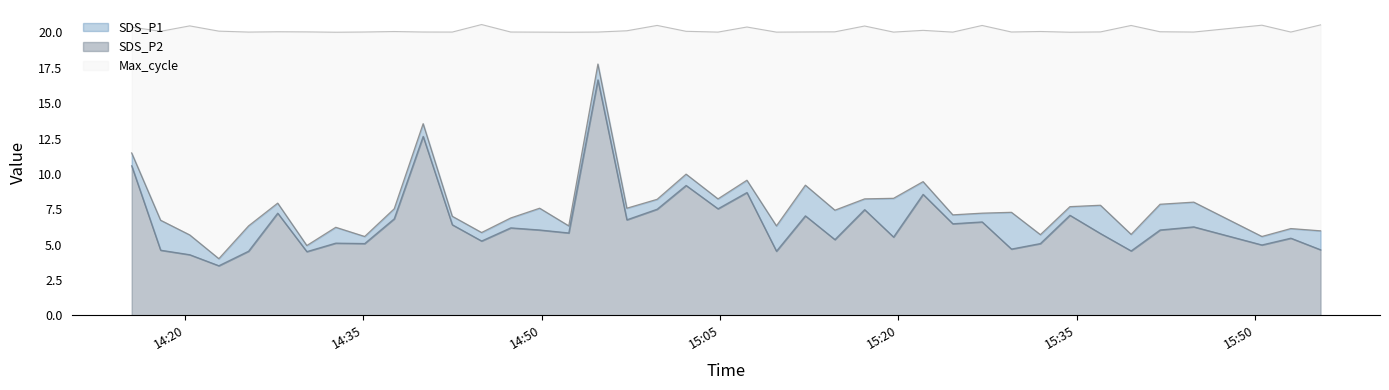

True or false: SDS_P2 and Max_cycle intersect in this chart.

False